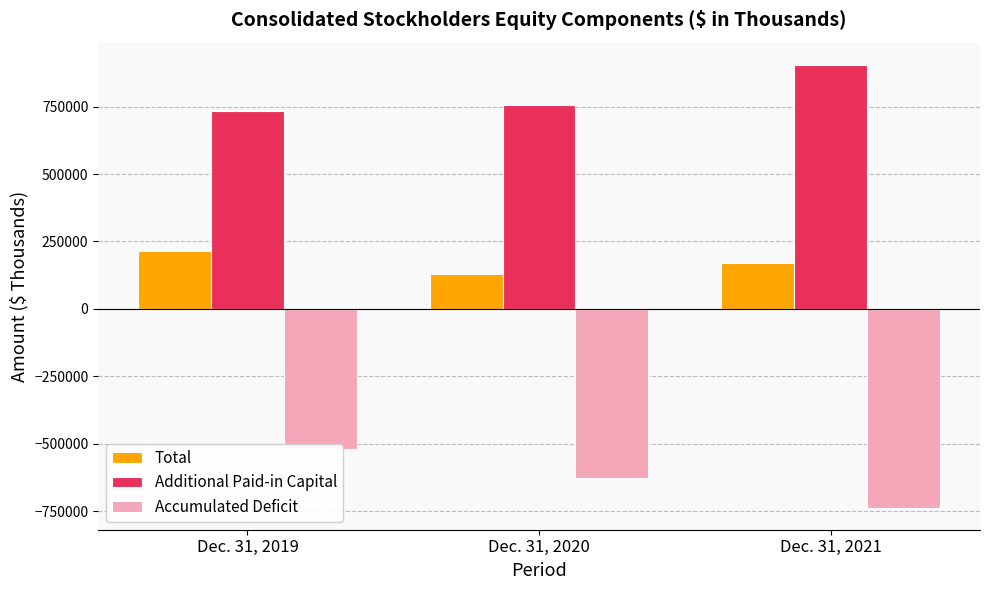

Rank the series at Dec. 31, 2019 from highest to lowest value.

Additional Paid-in Capital, Total, Accumulated Deficit